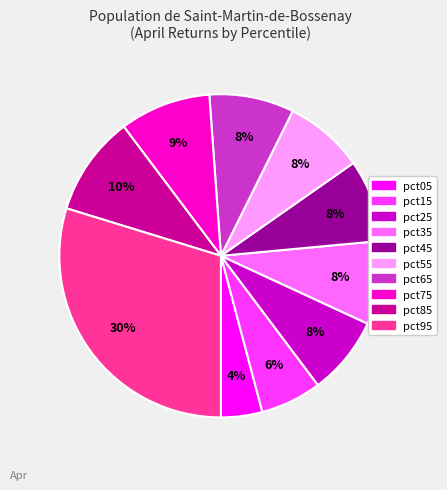

Count the number of slices in the pie.

10